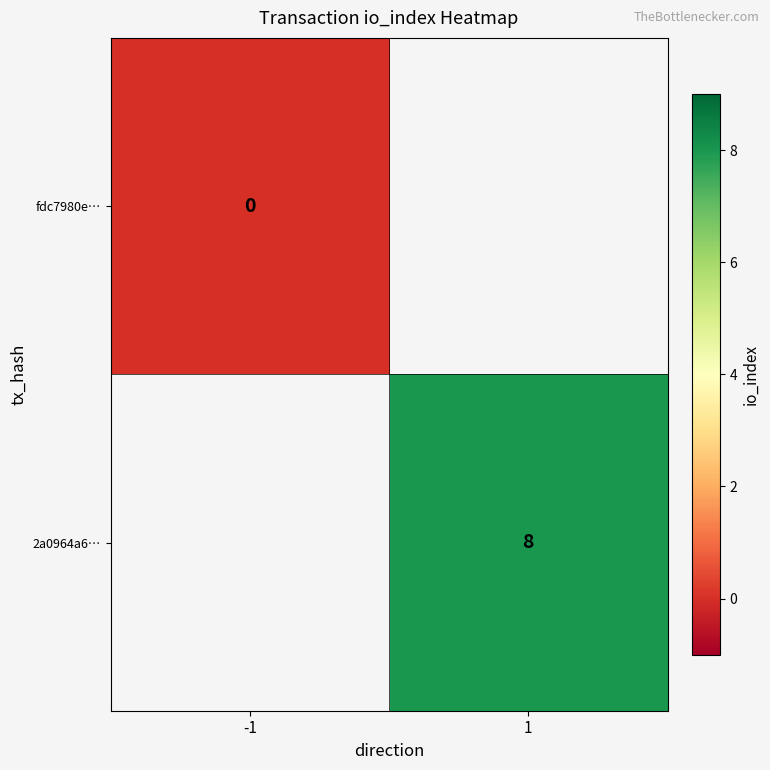

Is the value of fdc7980e… at -1 greater than the value of 2a0964a6… at 1?

No